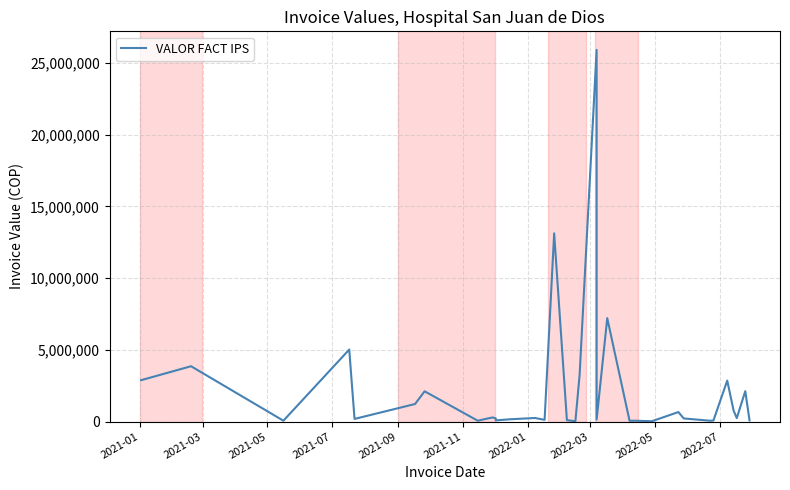

What is the sum of all values?

73530031